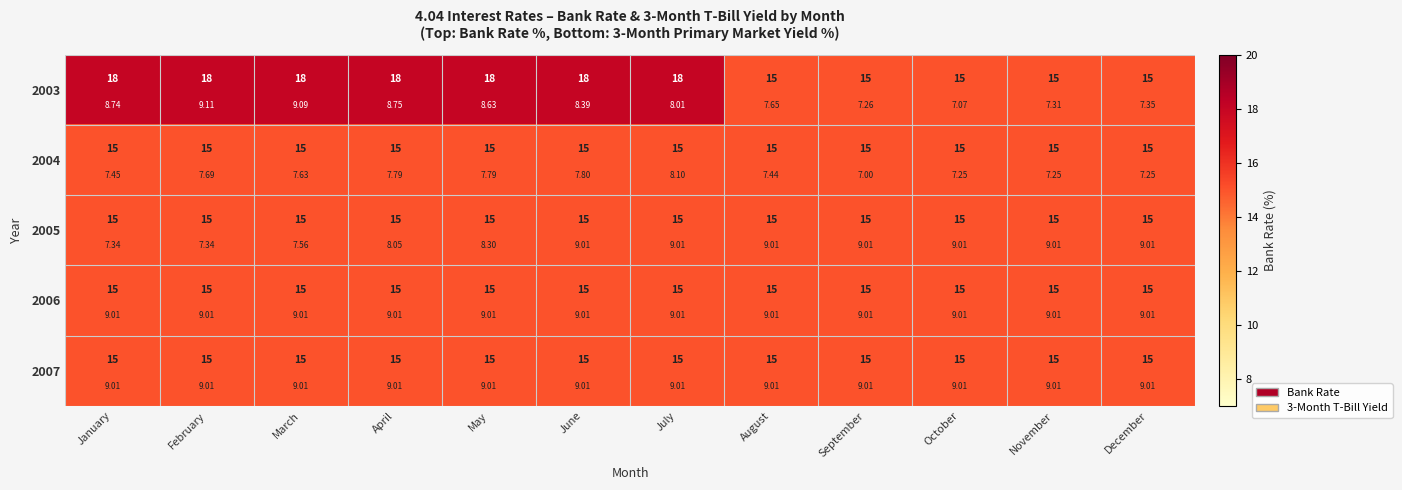

Which series has the largest range (max minus min)?

2003